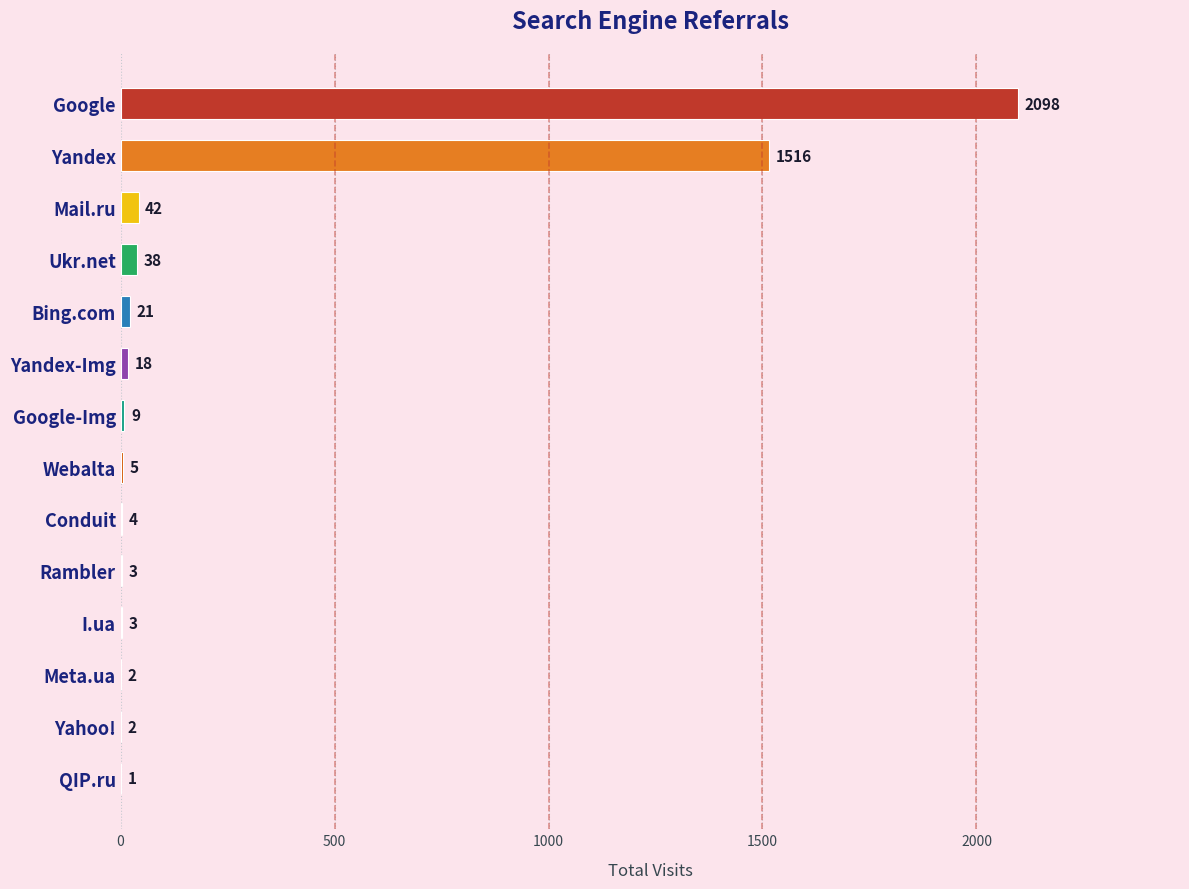

Count the number of categories in the chart.

14